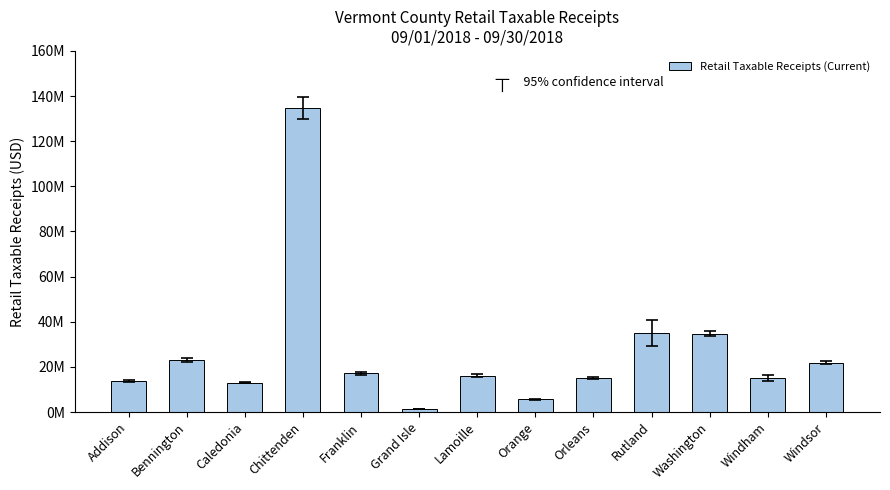

Reading left to right, what are all the values shown in this chart?

Addison=13810792.8	Bennington=23054145.9	Caledonia=13029871.8	Chittenden=134725217.1	Franklin=17174764.7	Grand Isle=1364458.5	Lamoille=16086176.9	Orange=5685992.3	Orleans=14972511.6	Rutland=35224765.4	Washington=34795193.0	Windham=14975248.1	Windsor=21944165.9